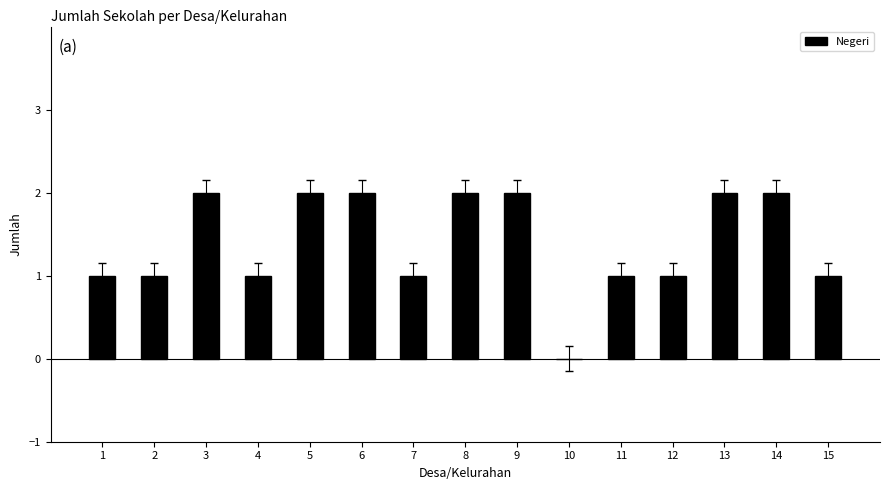

Between 1 and 9, which is larger?

9